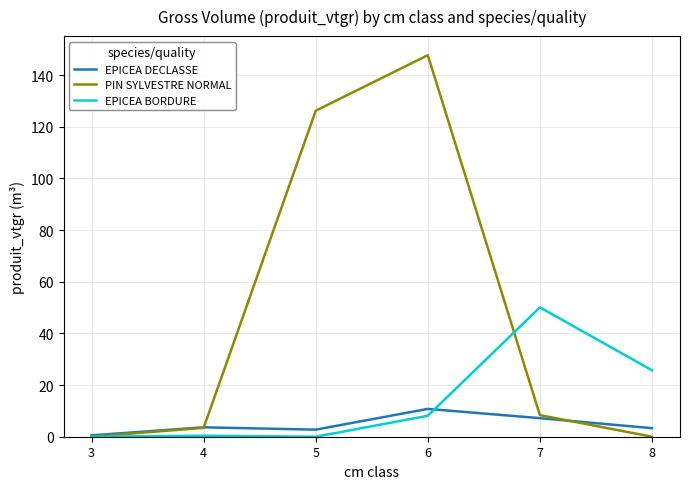

What is the difference between the second highest and second lowest values in the EPICEA BORDURE series?

25.7